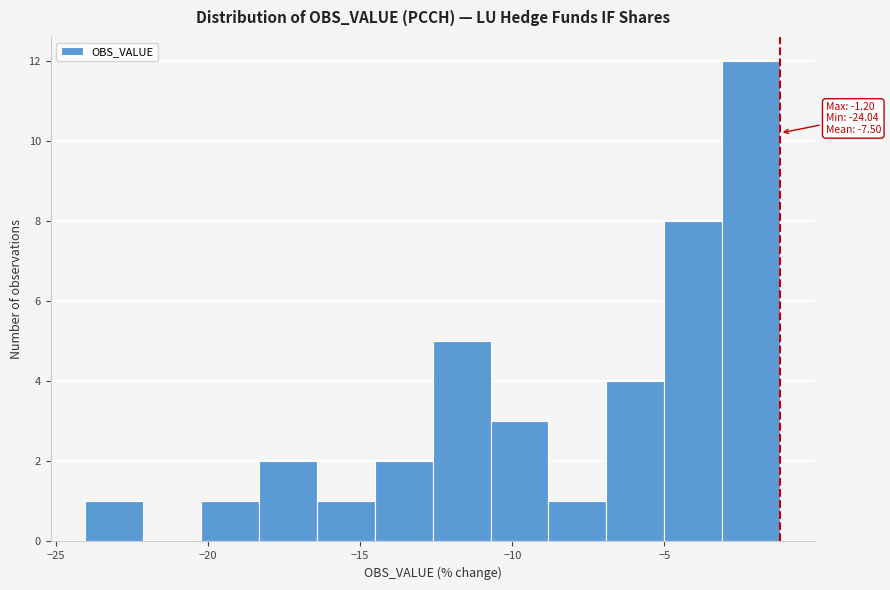

Around what value on the x-axis is the tallest bar? Give the approximate position of its centre, as read against the axis.

-2.0